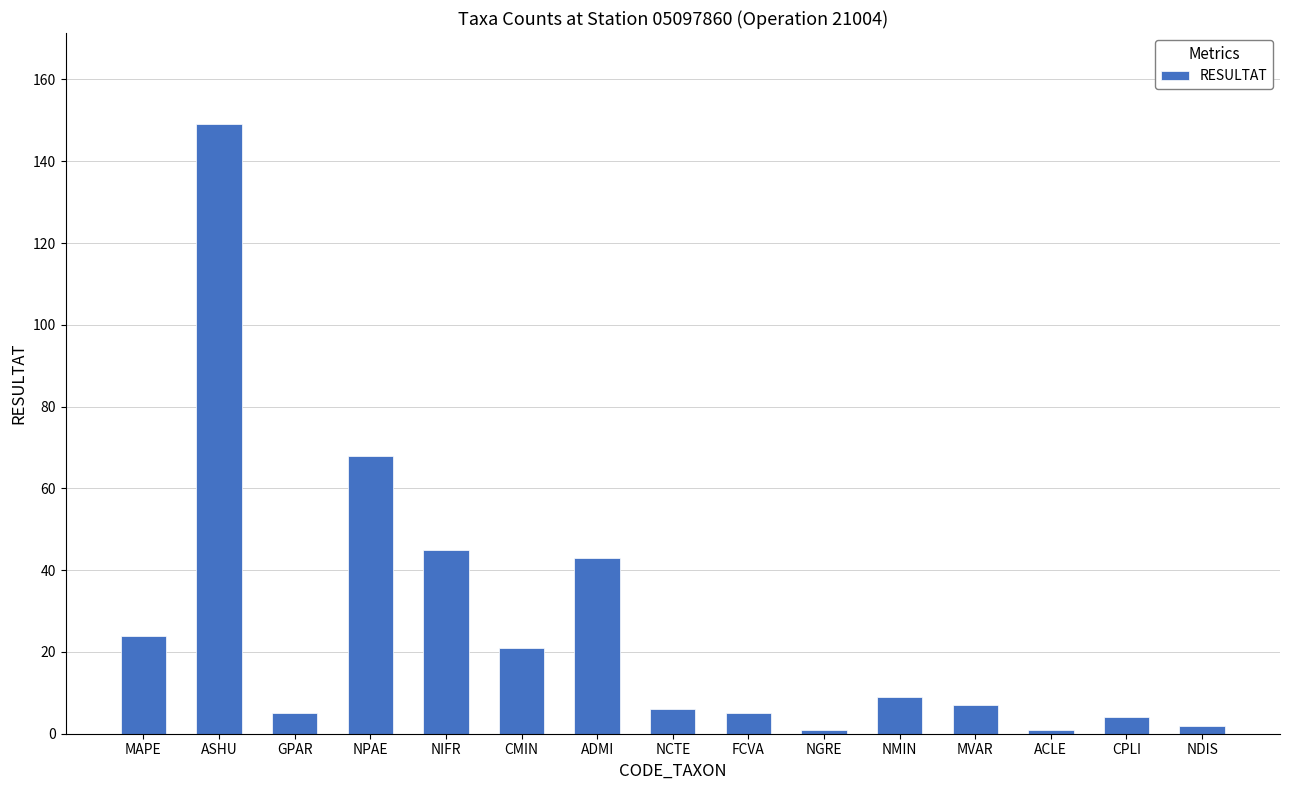

What value does the data have at CPLI, to the nearest 5?

5